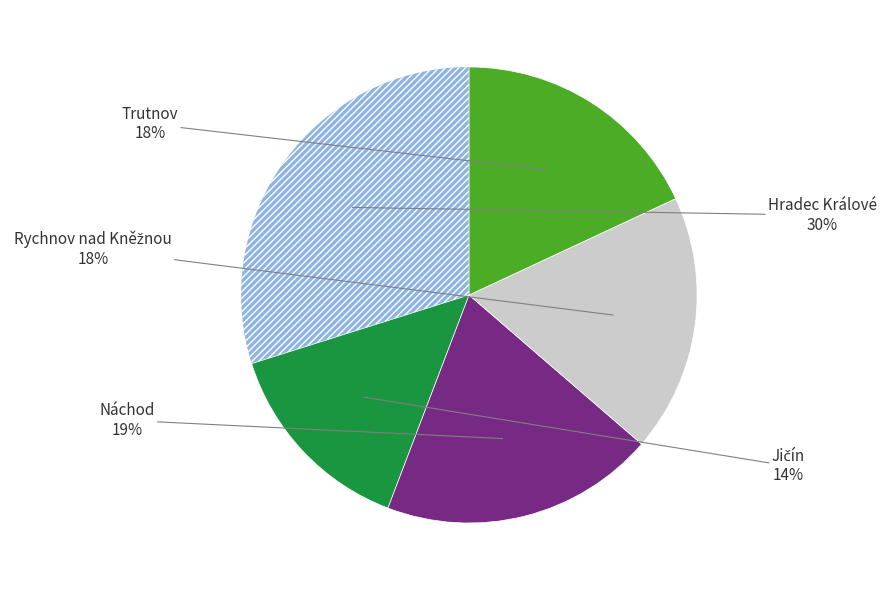

Does any single category account for the majority?

No